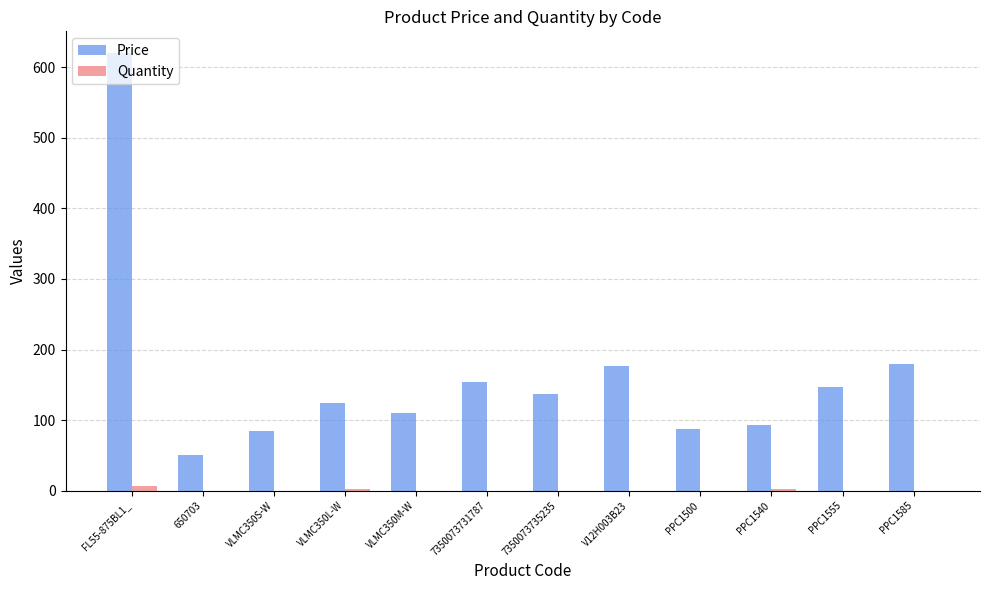

What are all the series names shown in the legend?

Price, Quantity